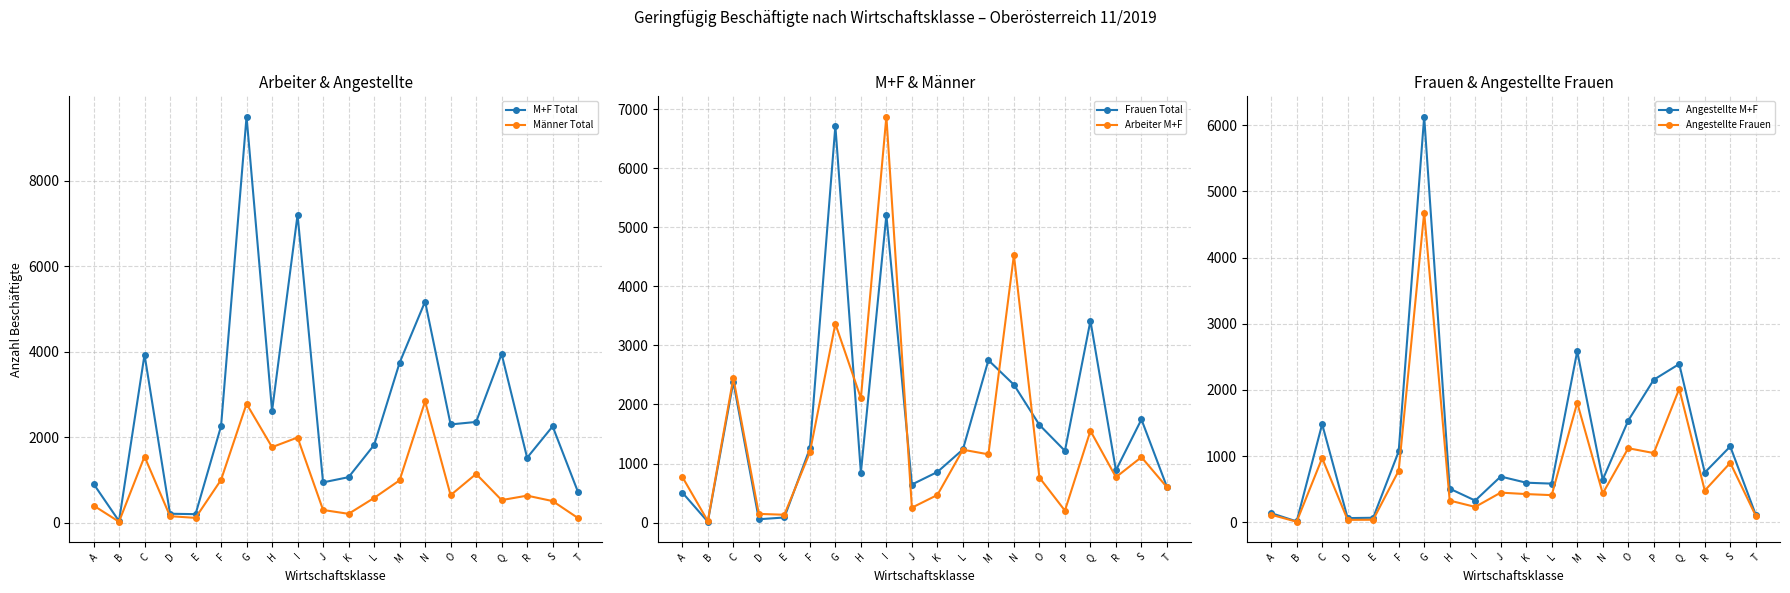

Does the chart have visible grid lines?

Yes